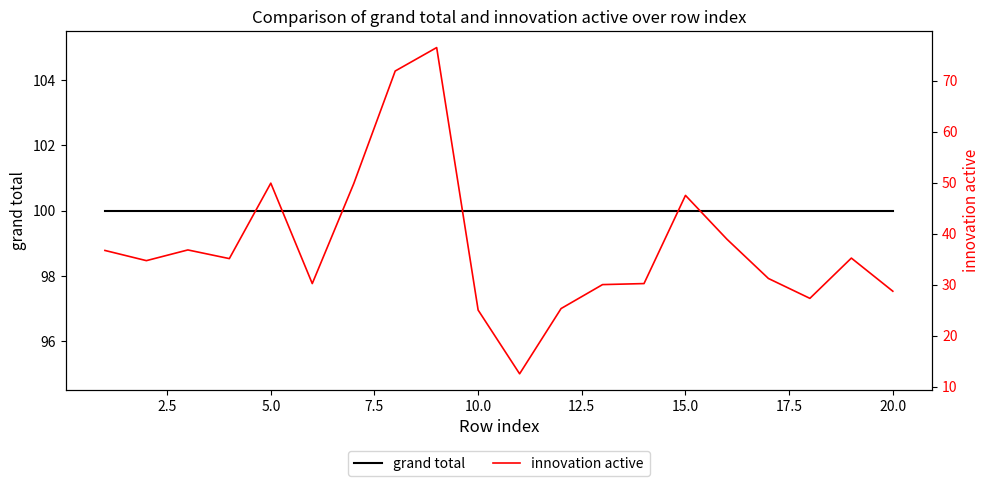

True or false: innovation active has more than 0 points higher than both neighbors.

True